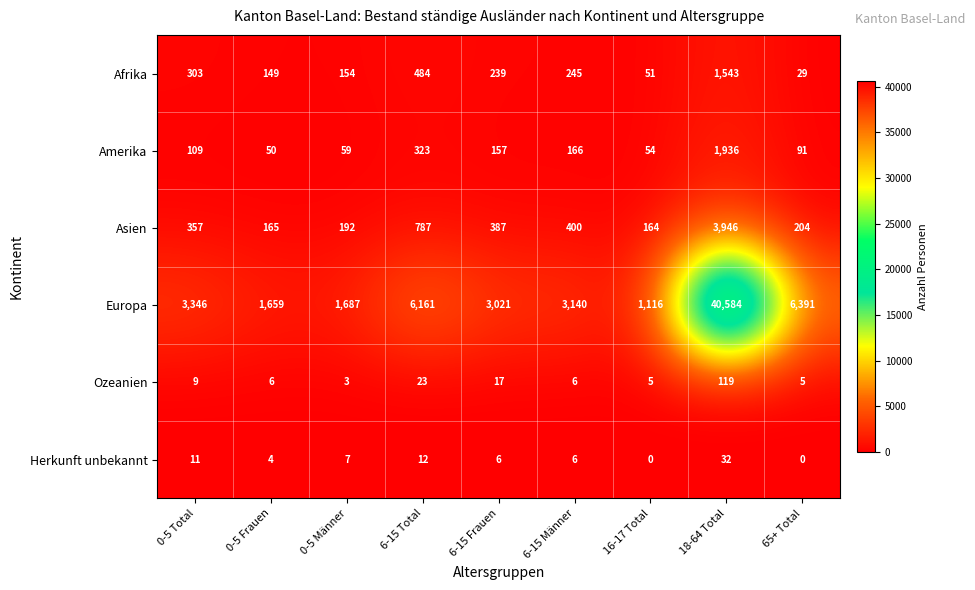

Count the number of categories in the chart.

9